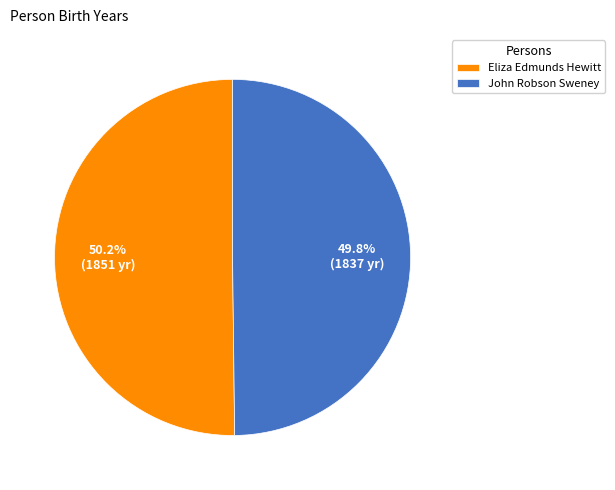

What is the total percentage of Eliza Edmunds Hewitt and John Robson Sweney?

100.0%